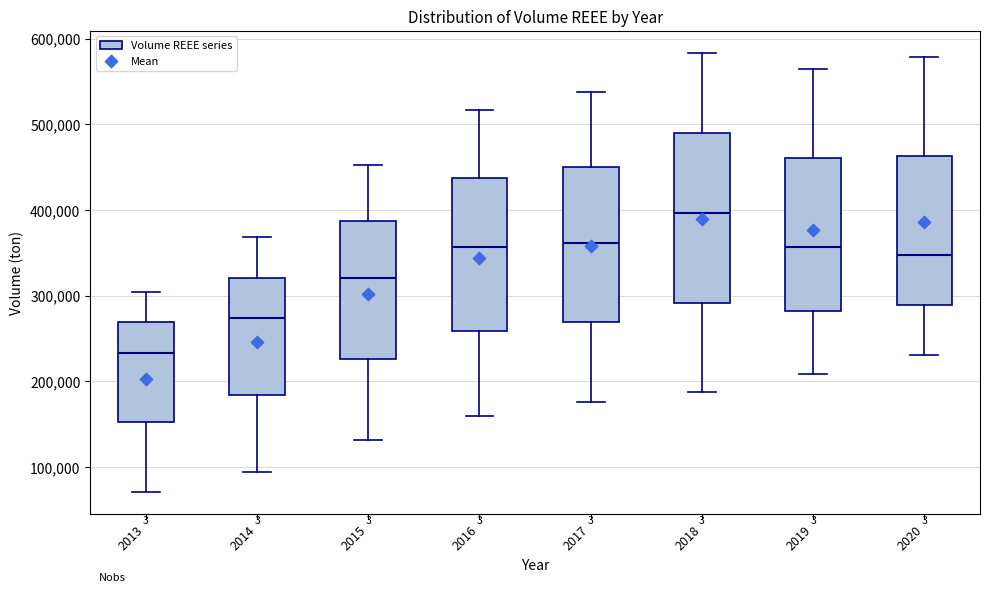

Where is the lower edge of the box at x = 2013 on the y-axis? The values are not printed on the chart, so give them approximately, as read against the axis.

150000